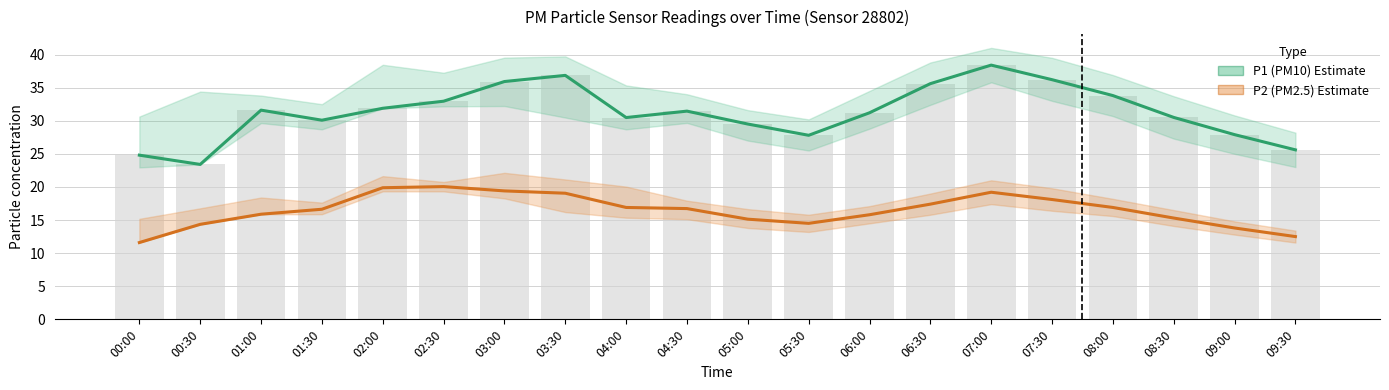

What is the greatest value displayed?

38.4